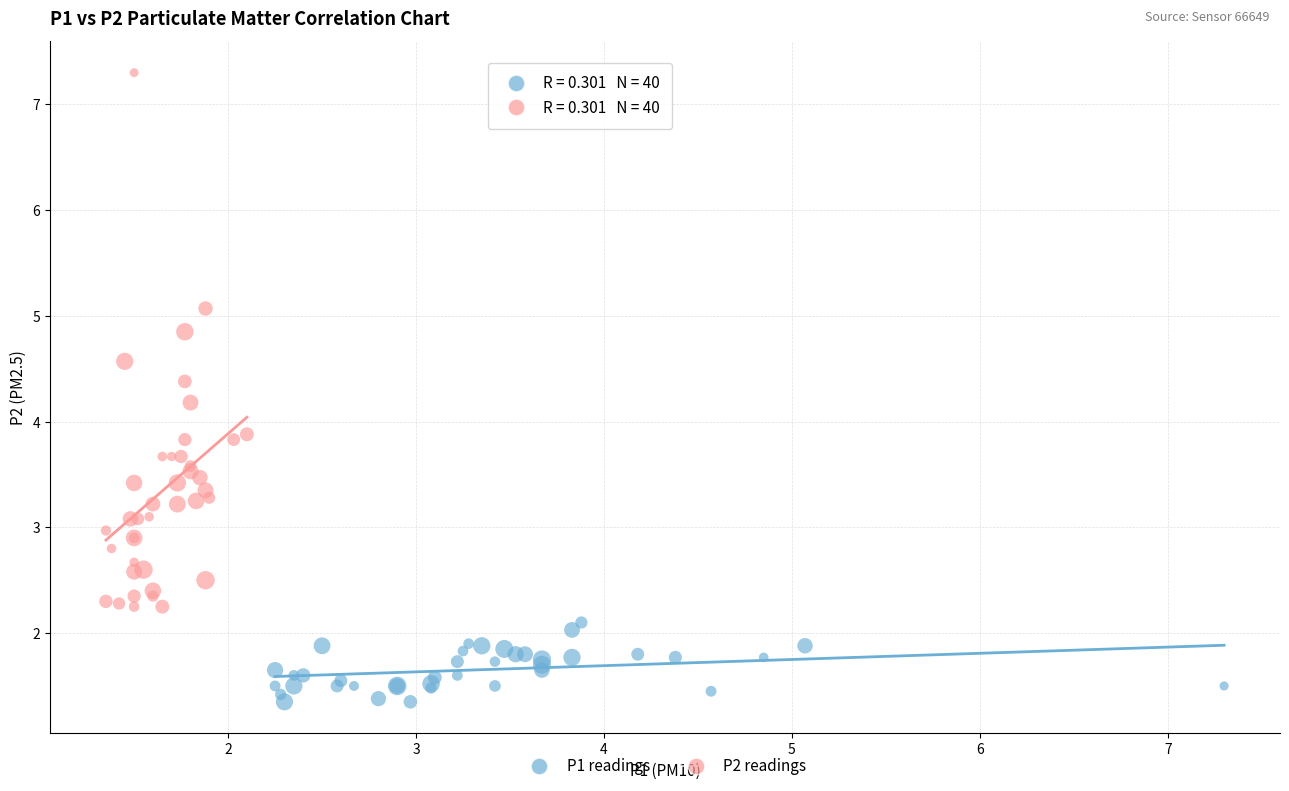

Which series has the largest Y range (max minus min)?

P2 readings